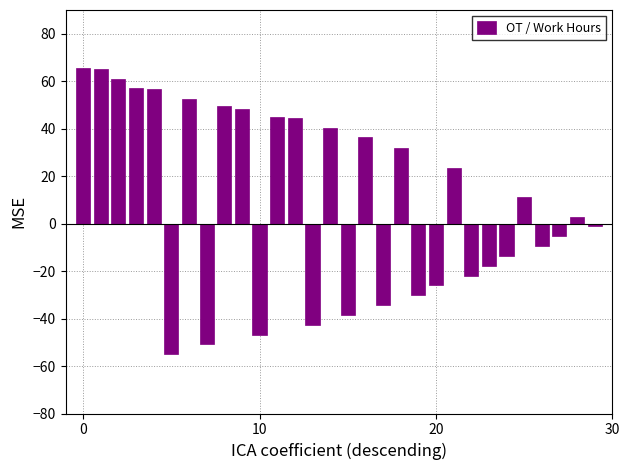

What is the value of the 17th bar from the left?

36.4